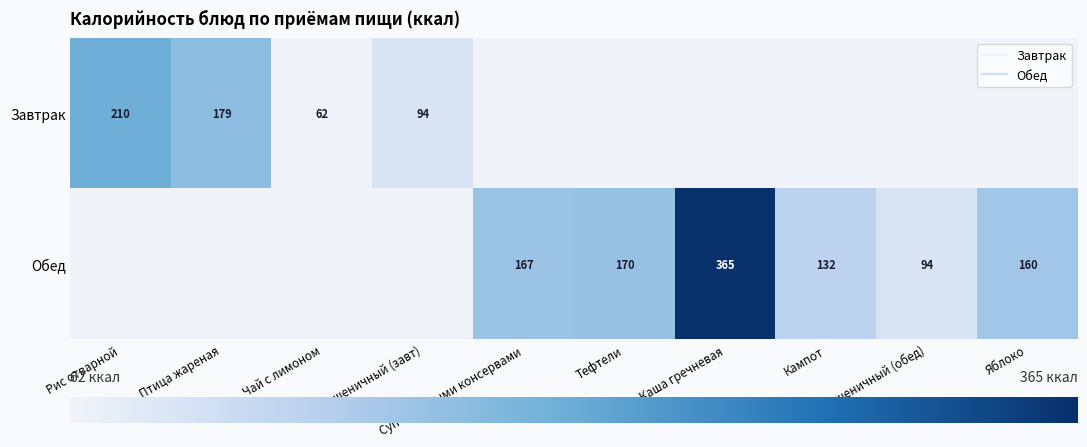

The value of Суп с рыбными консервами at 1 is 59.9. True or false?

False